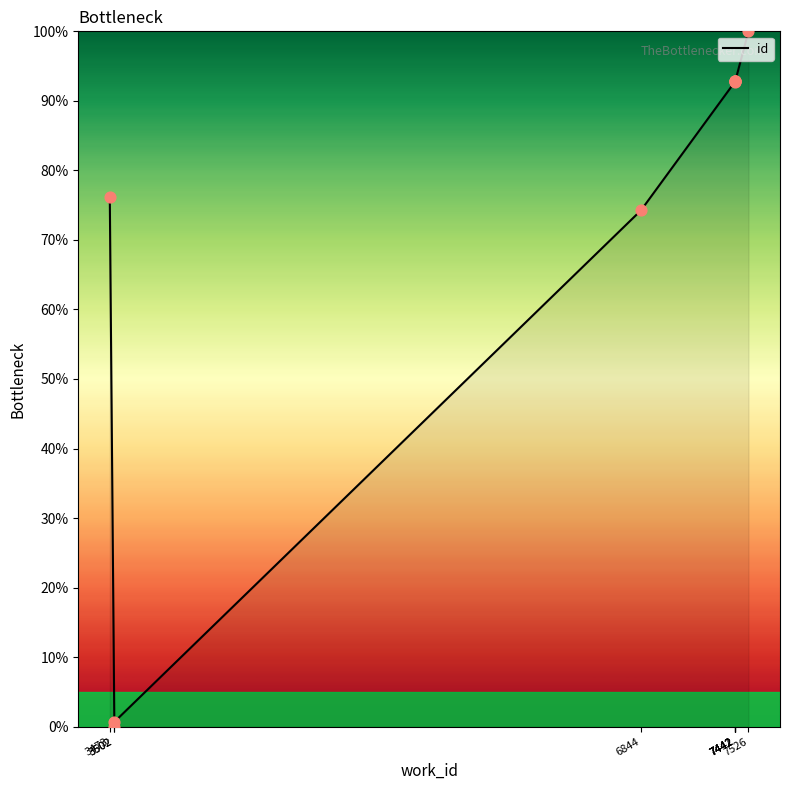

What is the change in value from 3502 to 7526?

+100.0